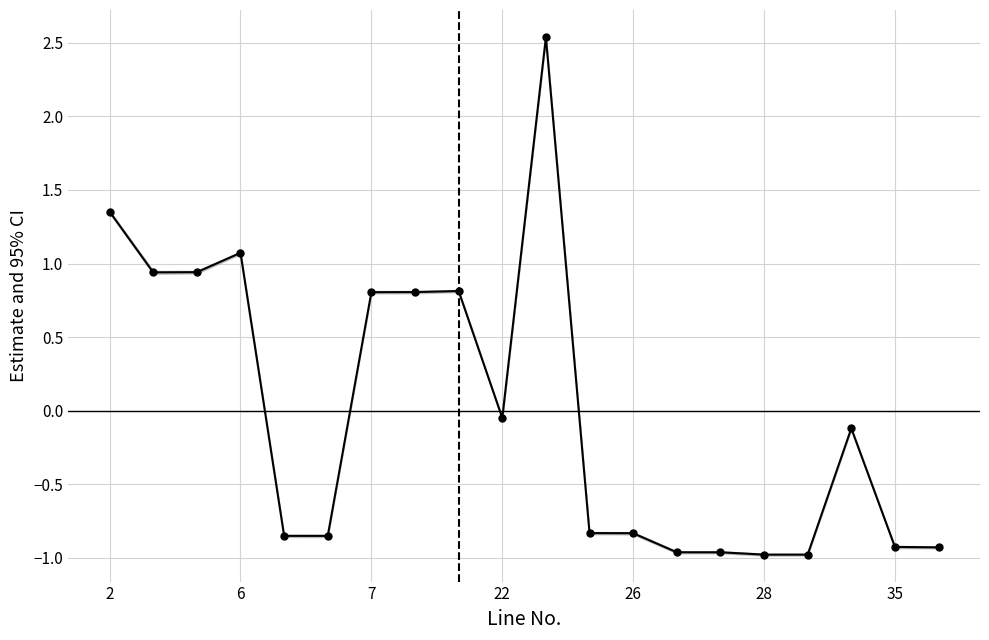

How many values are above zero?

8